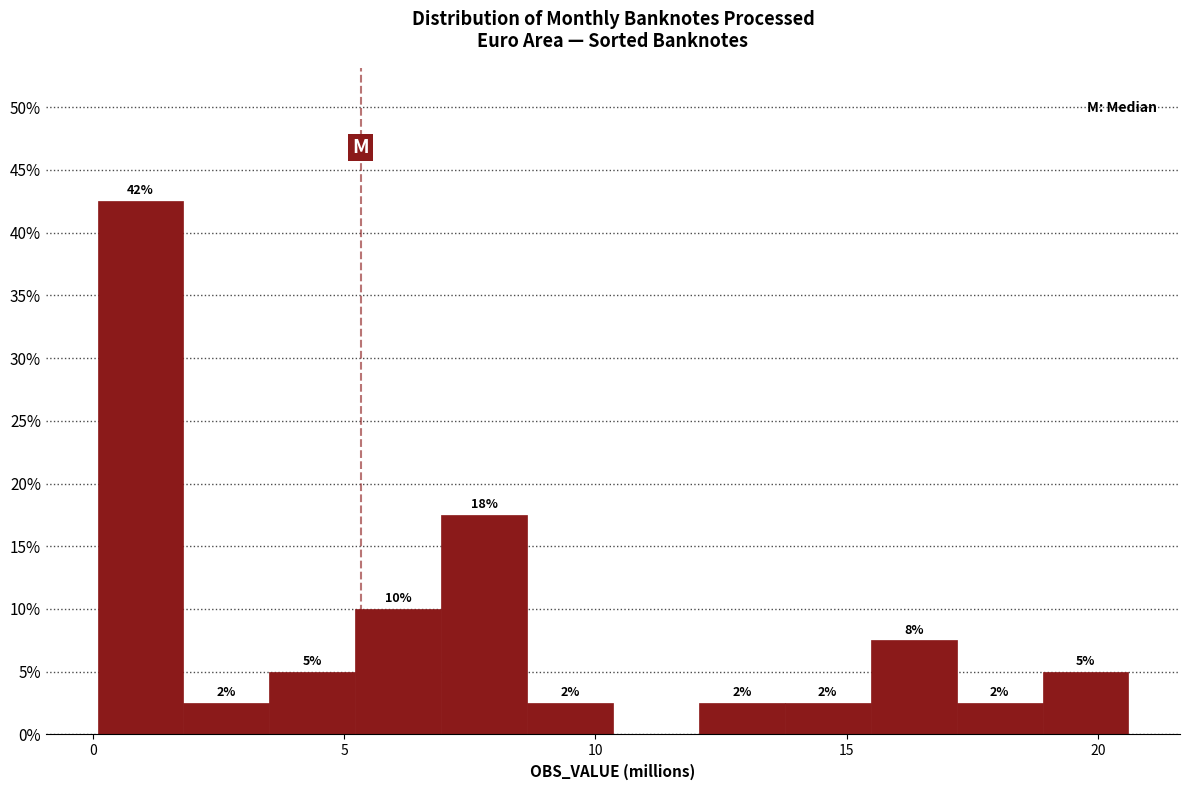

Around what value on the x-axis is the tallest bar? Give the approximate position of its centre, as read against the axis.

1.0